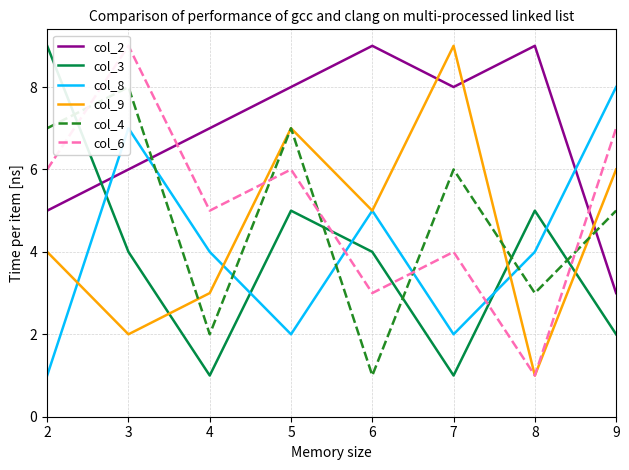

True or false: col_9 has more than 0 points higher than both neighbors.

True